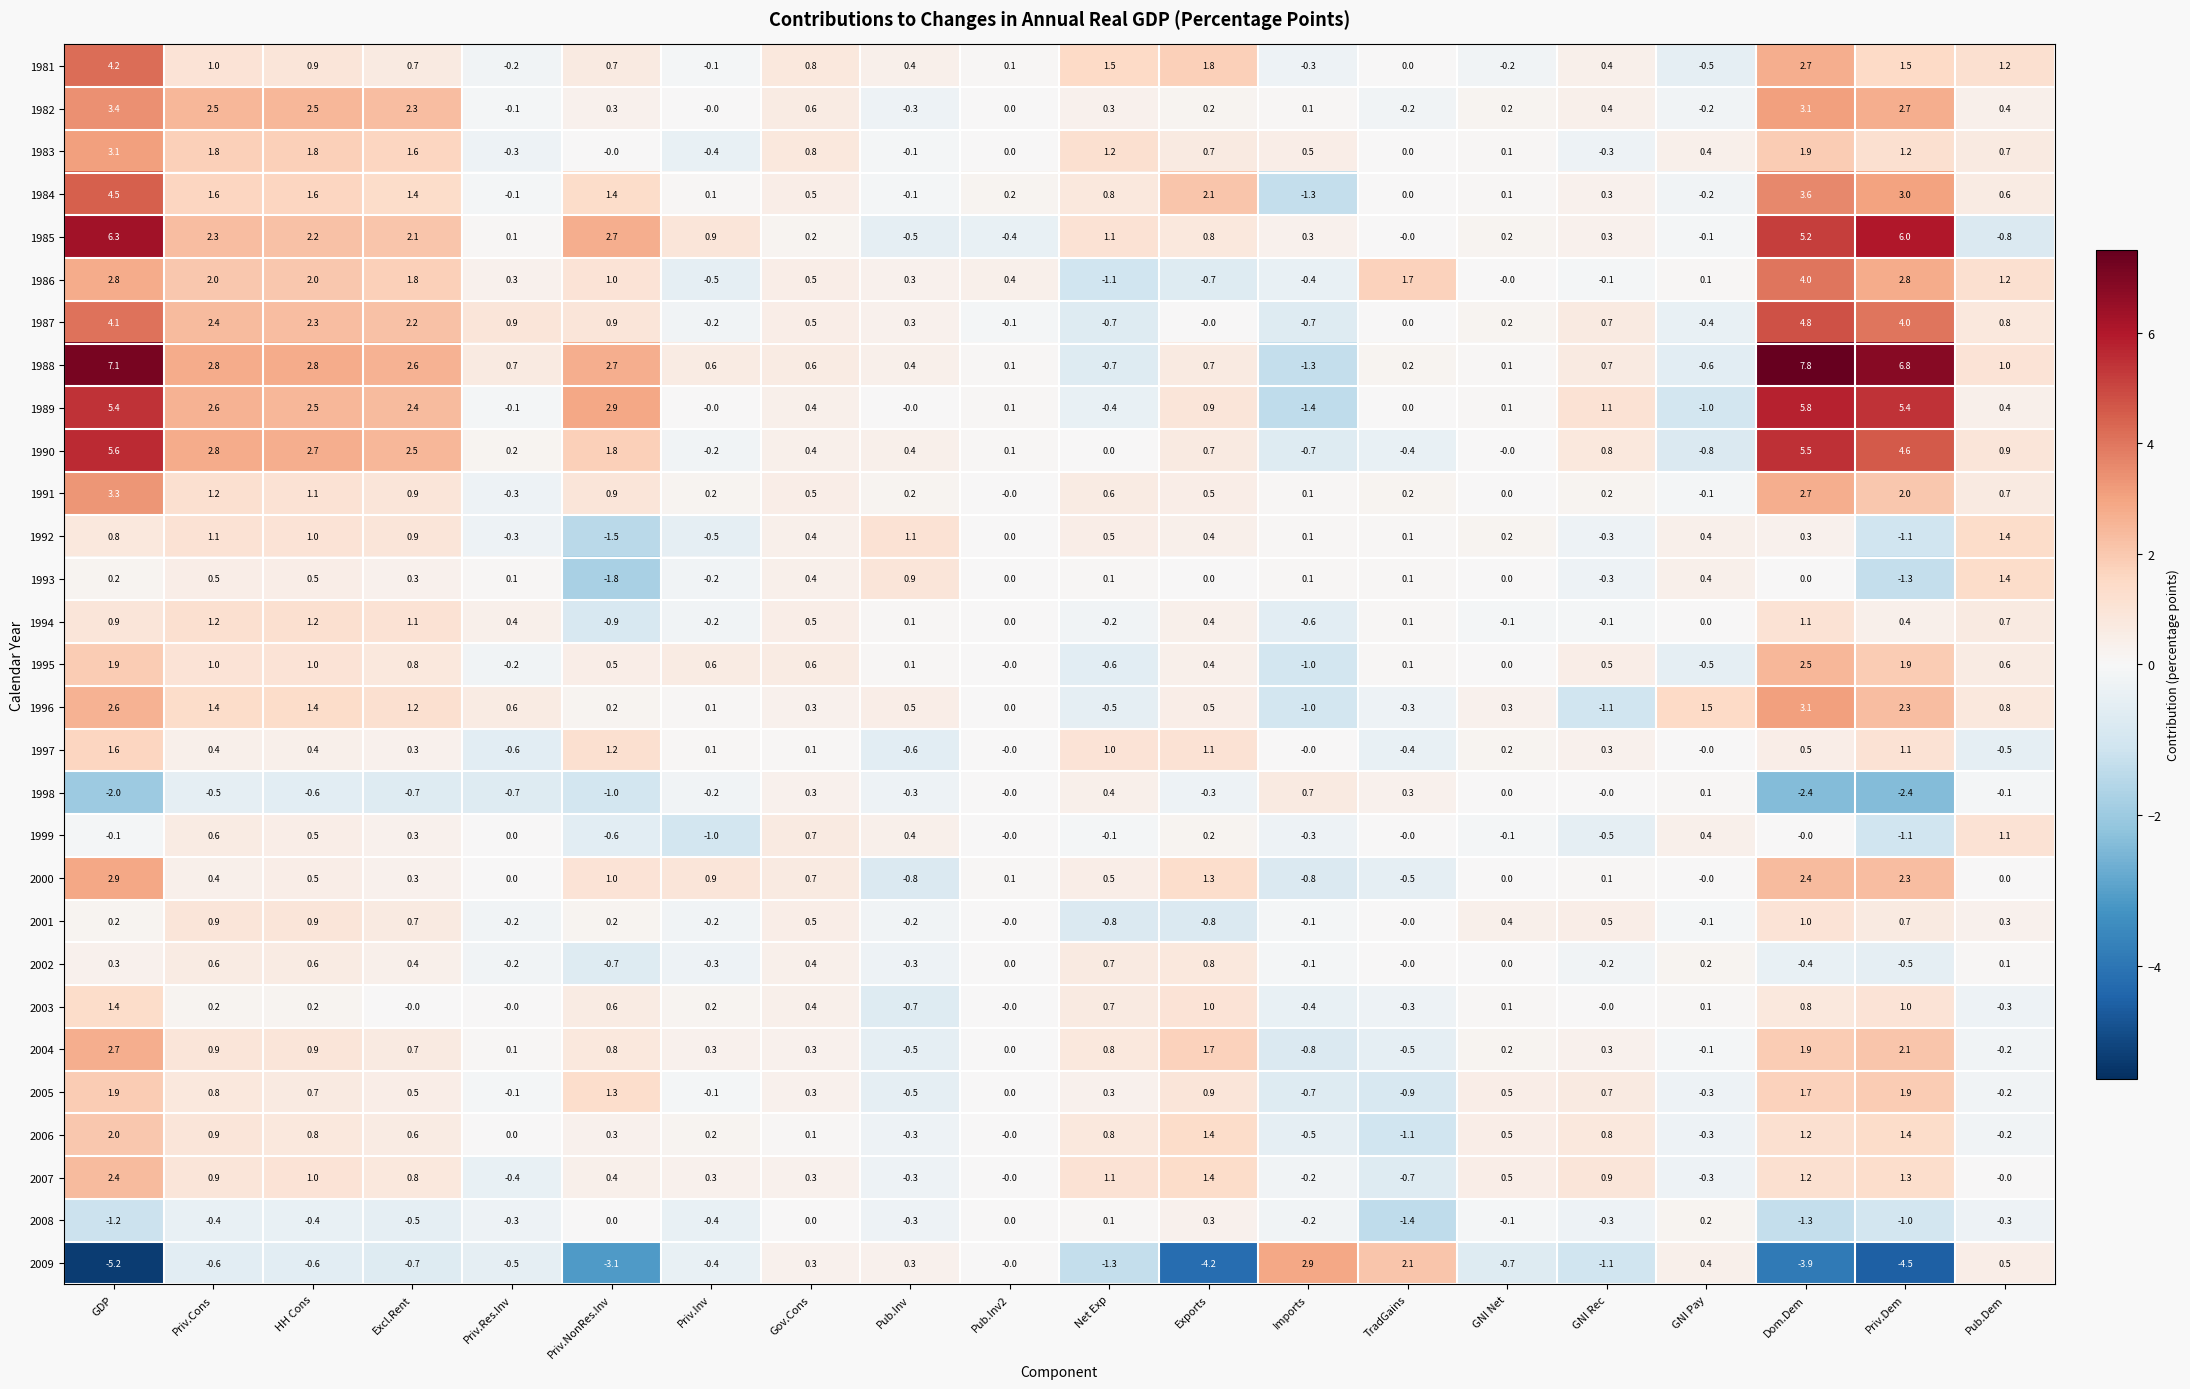

What is the minimum value shown in the chart?

-5.2